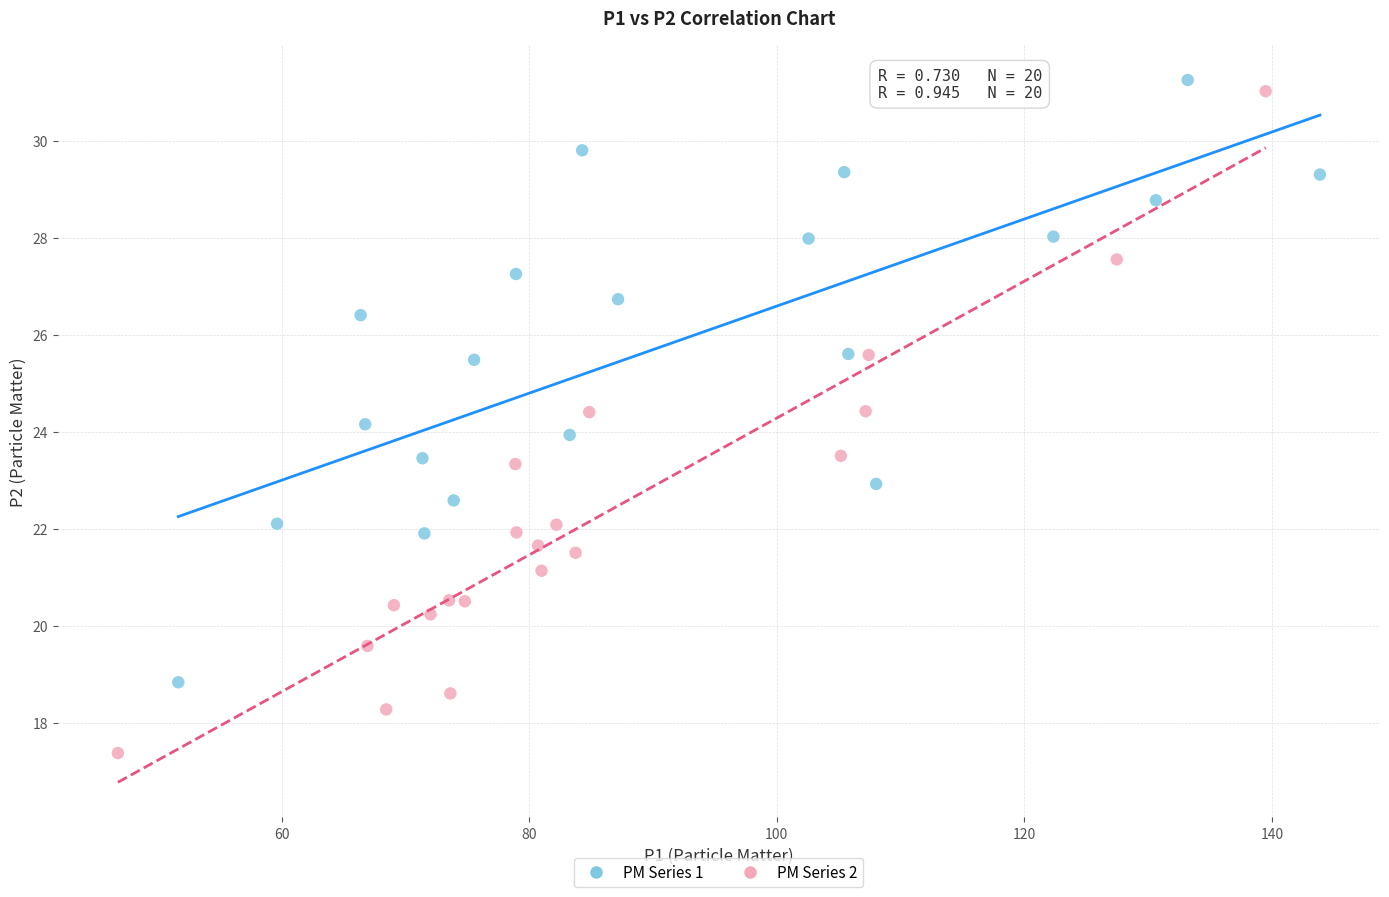

Which series reaches the minimum Y coordinate?

PM Series 2